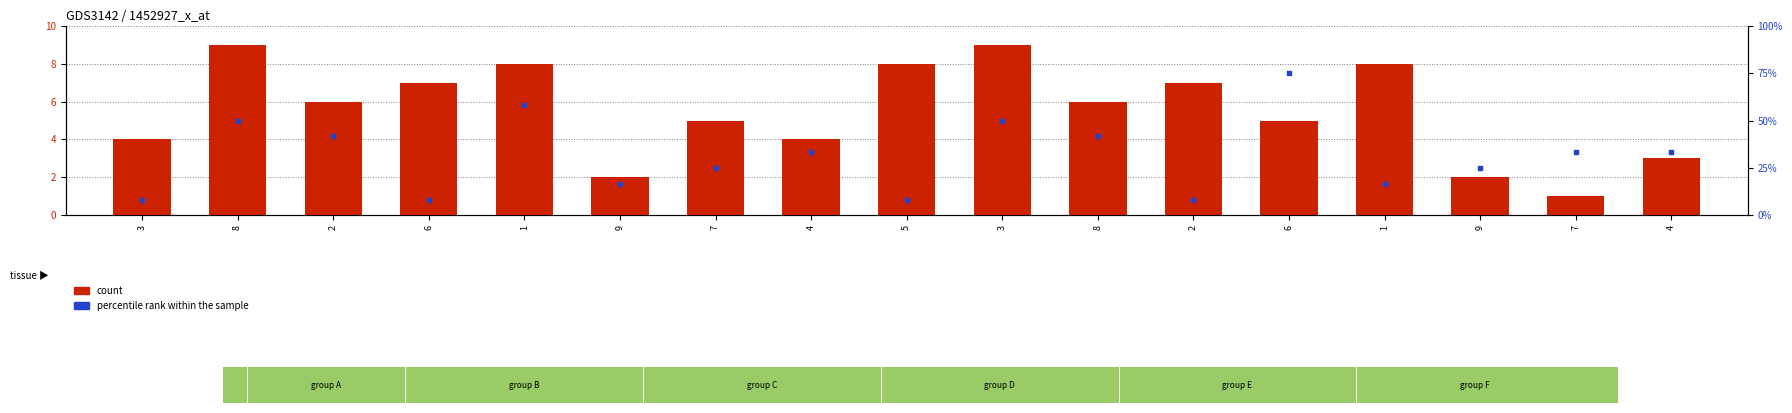

Which series contains the lowest Y value?

count